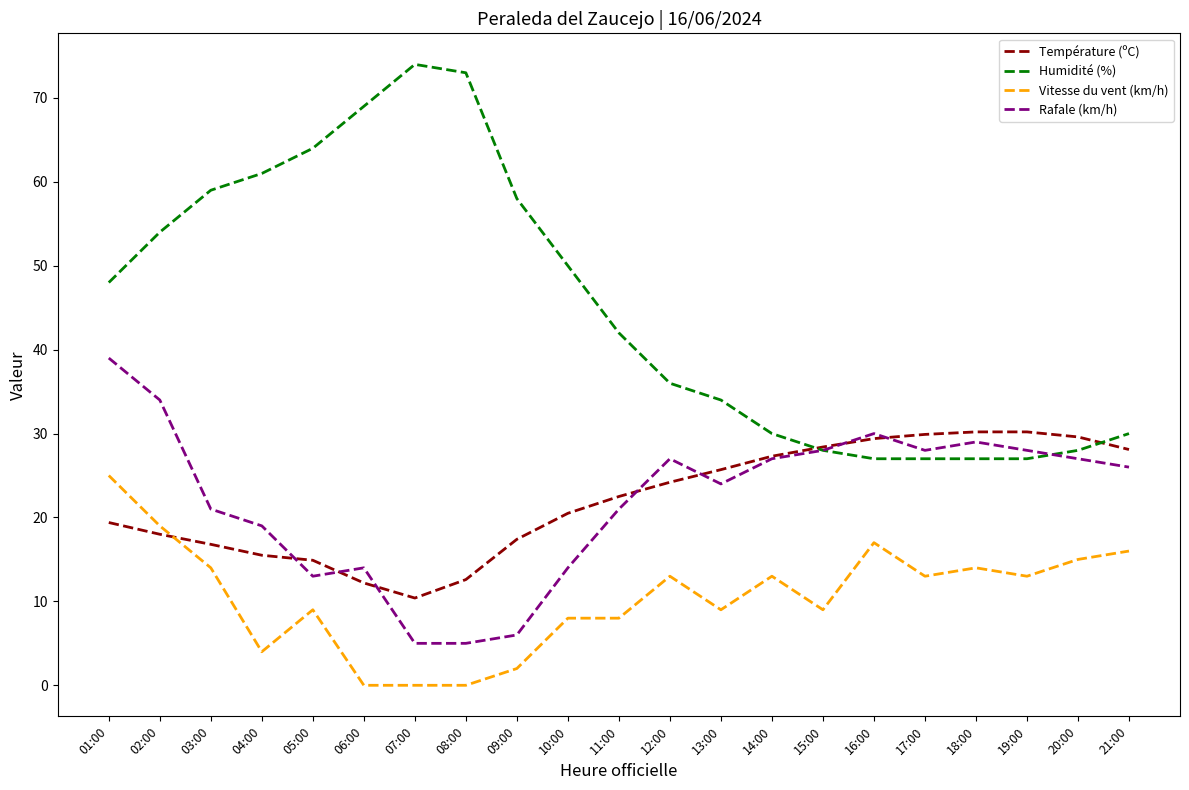

What is the difference between the Température (ºC) values at 12:00 and 05:00?

9.3